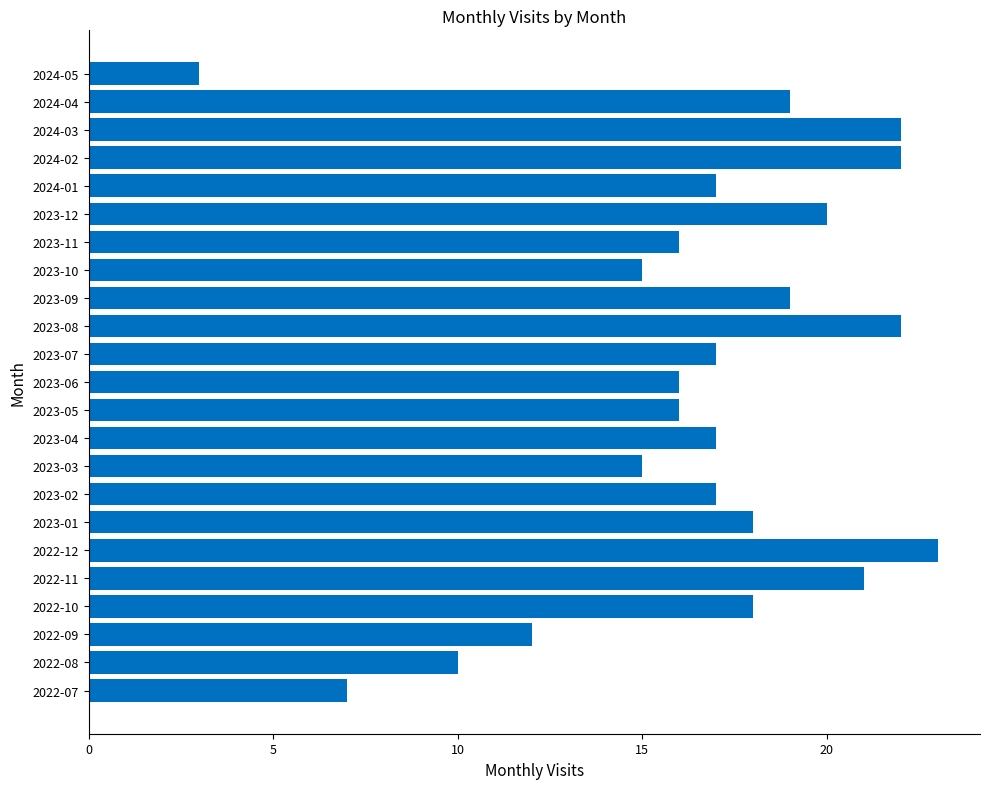

Approximately how many times larger is the value at 2023-03 compared to 2023-01?

0.8